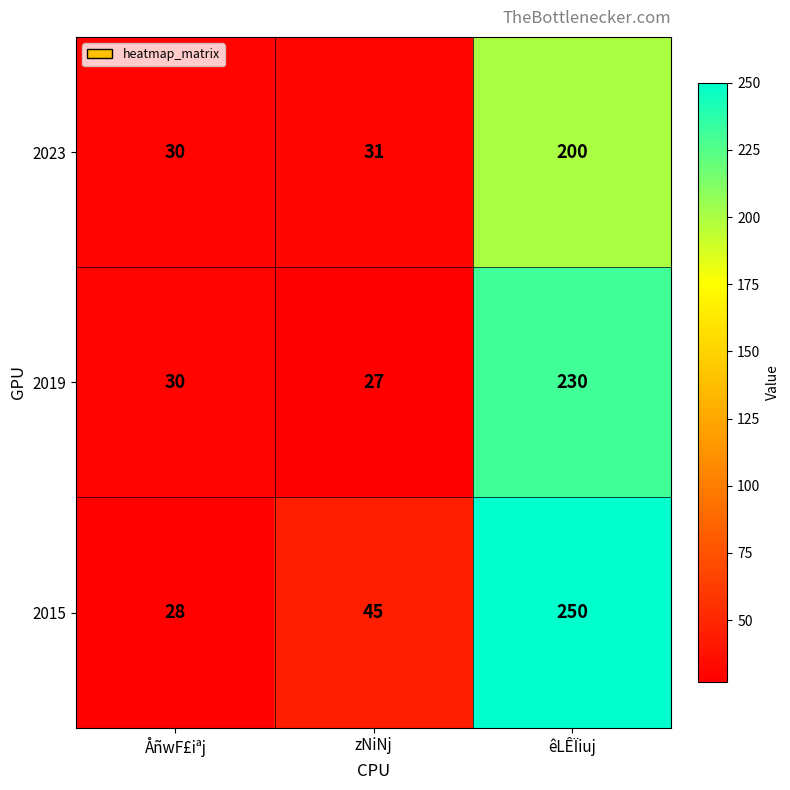

Which category has the lowest value across all series?

zNiNj